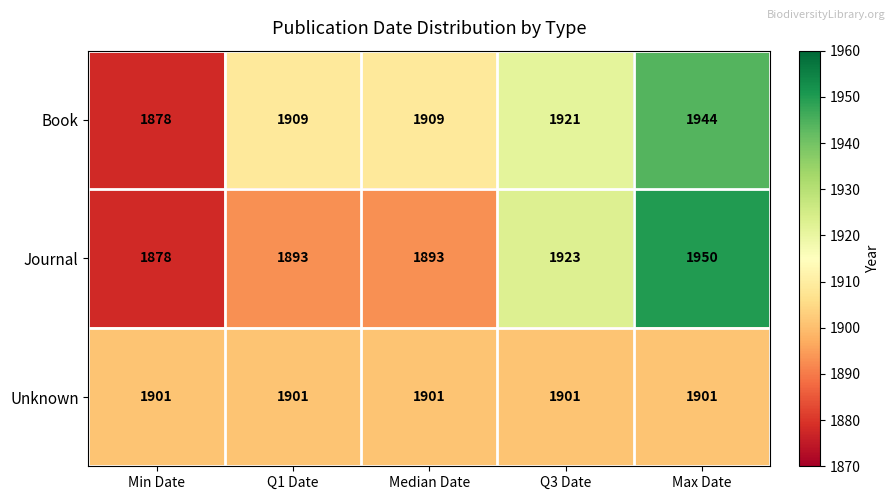

What value does the Book series have at Q3 Date, to the nearest 5?

1920